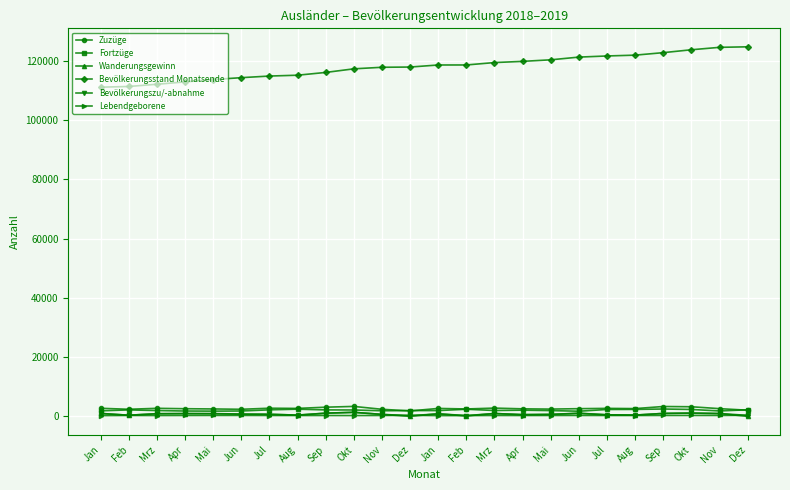

What is the label of the 4th point from the right?

Sep